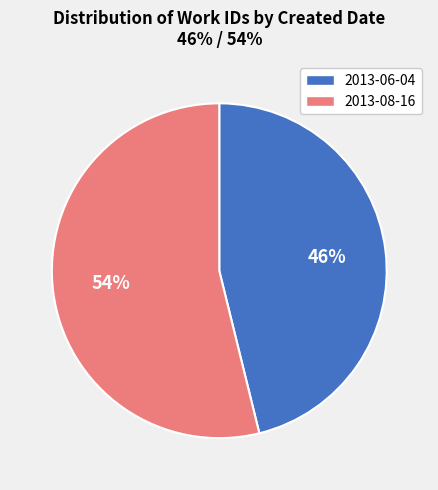

How many slices are in this pie chart?

2